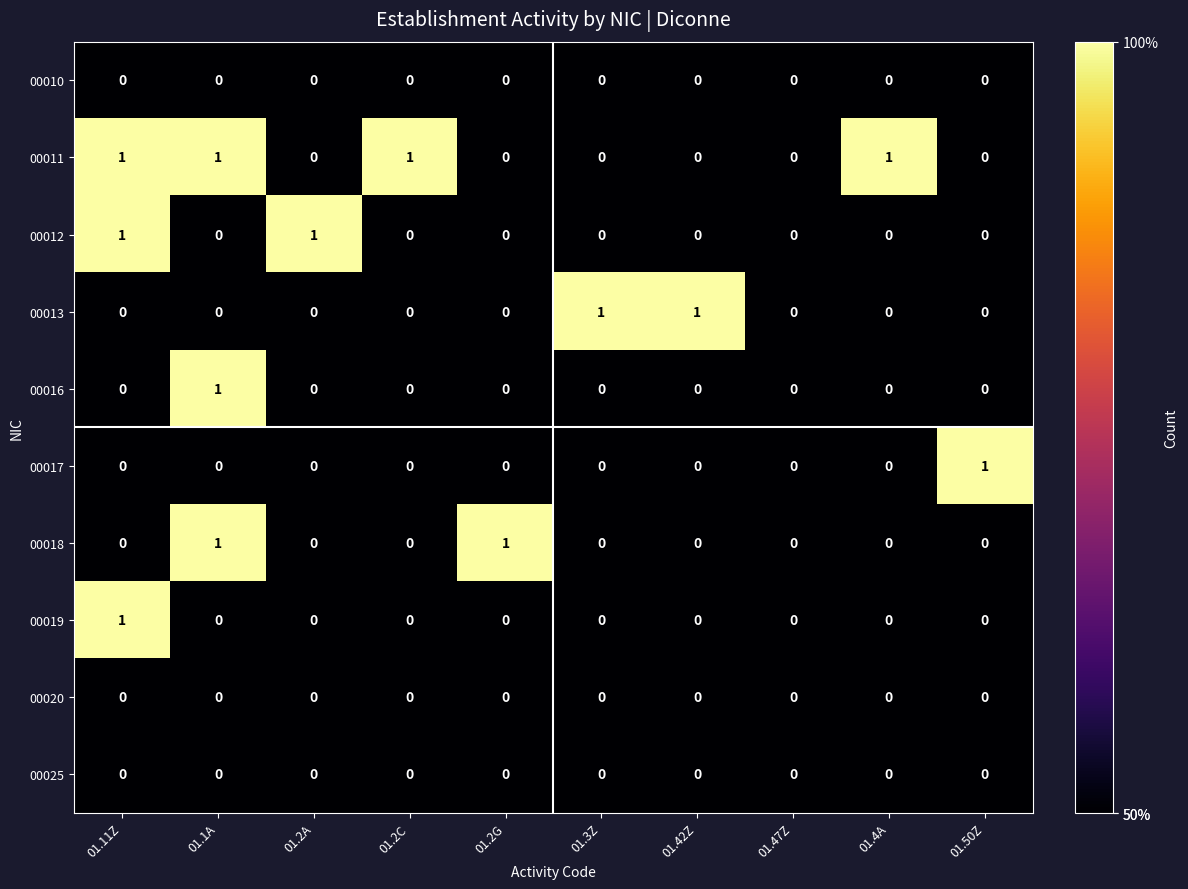

The value of 00011 at 01.3Z is 0. True or false?

True